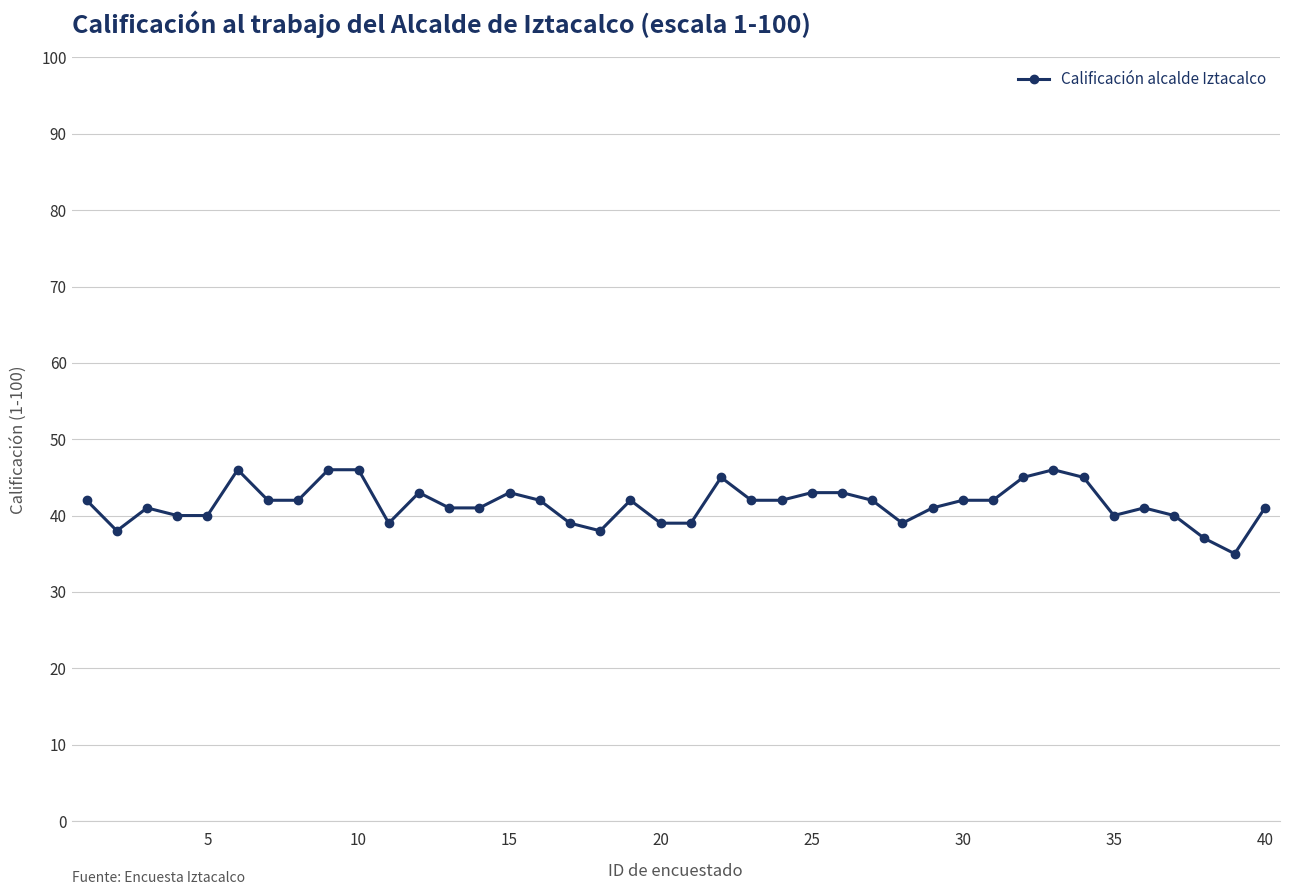

What is the minimum value shown in the chart?

35